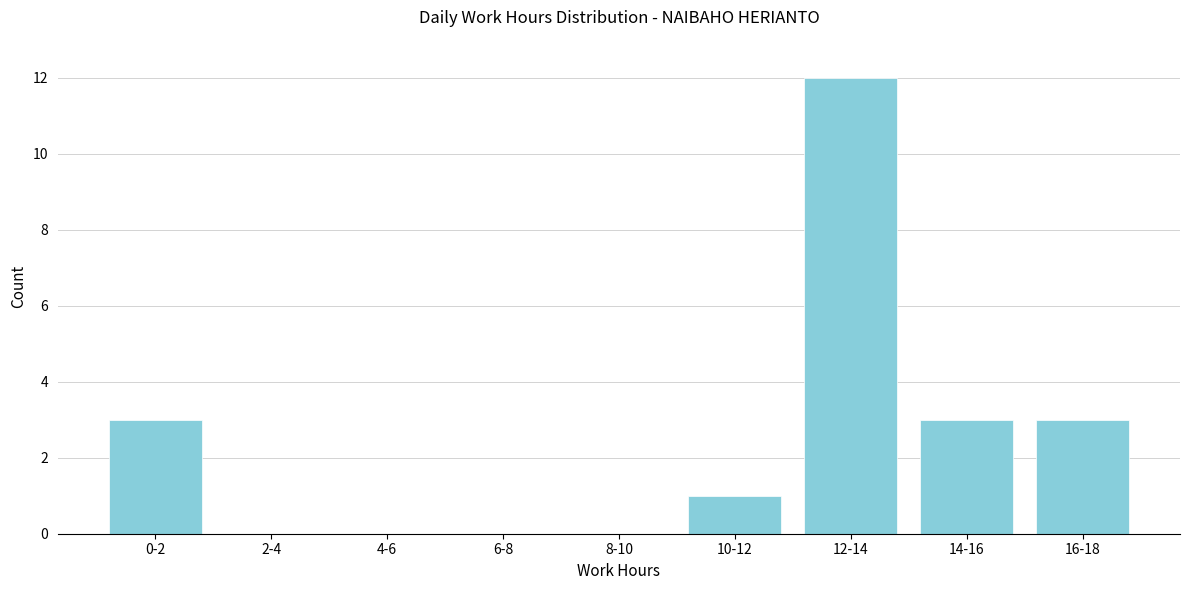

Reading left to right, extract all data points from this chart.

0-2=3	2-4=0	4-6=0	6-8=0	8-10=0	10-12=1	12-14=12	14-16=3	16-18=3